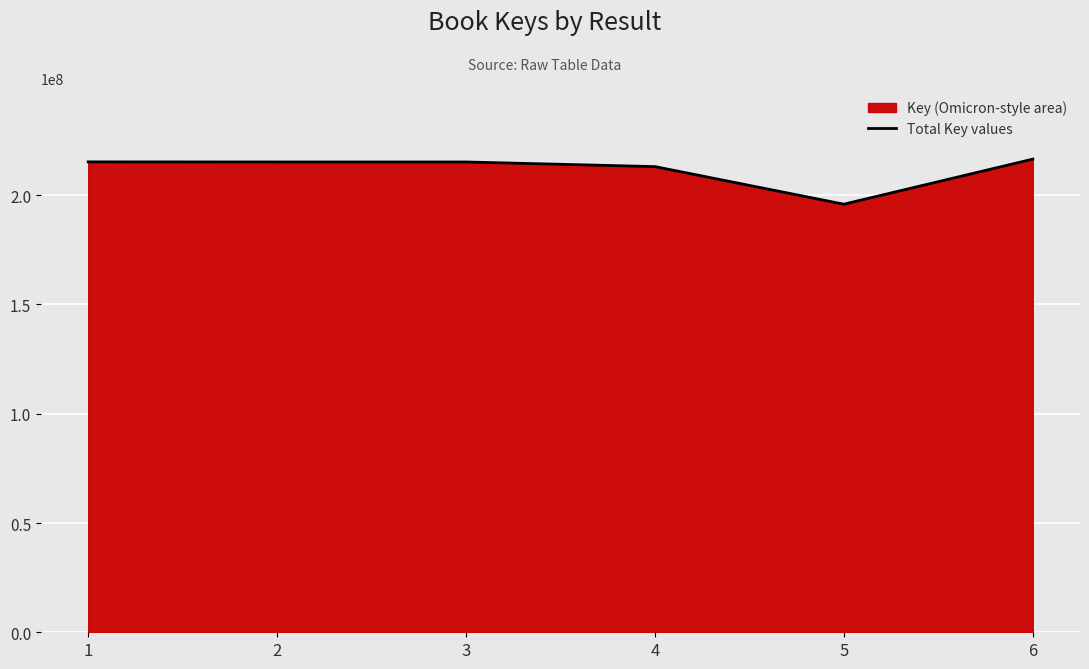

Where is the data nearest to the value 206190407?

4